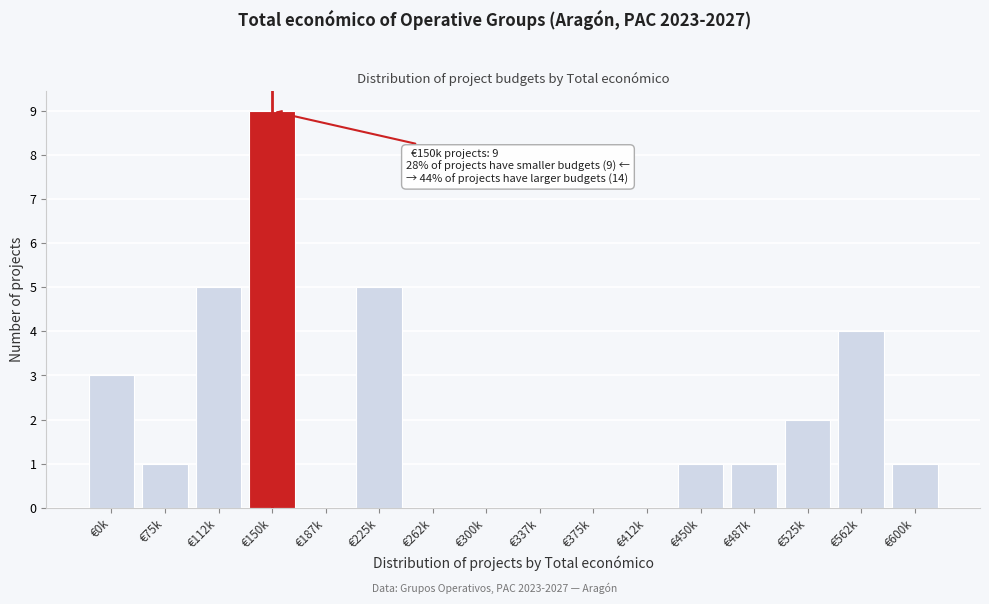

Reading right to left, extract all data points from this chart.

€600k=1	€562k=4	€525k=2	€487k=1	€450k=1	€412k=0	€375k=0	€337k=0	€300k=0	€262k=0	€225k=5	€187k=0	€150k=9	€112k=5	€75k=1	€0k=3